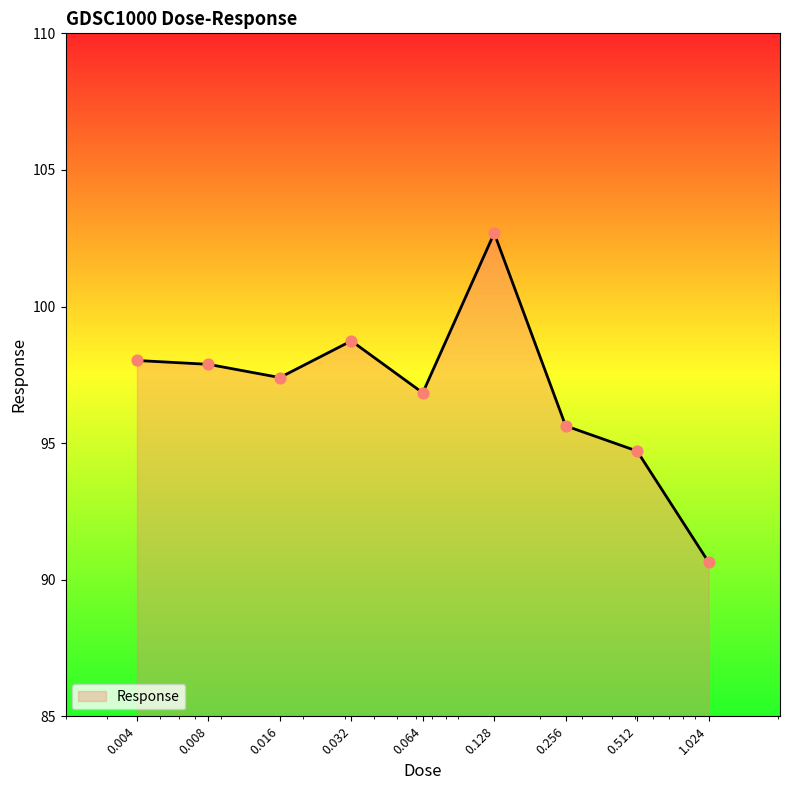

What is the greatest value displayed?

102.7